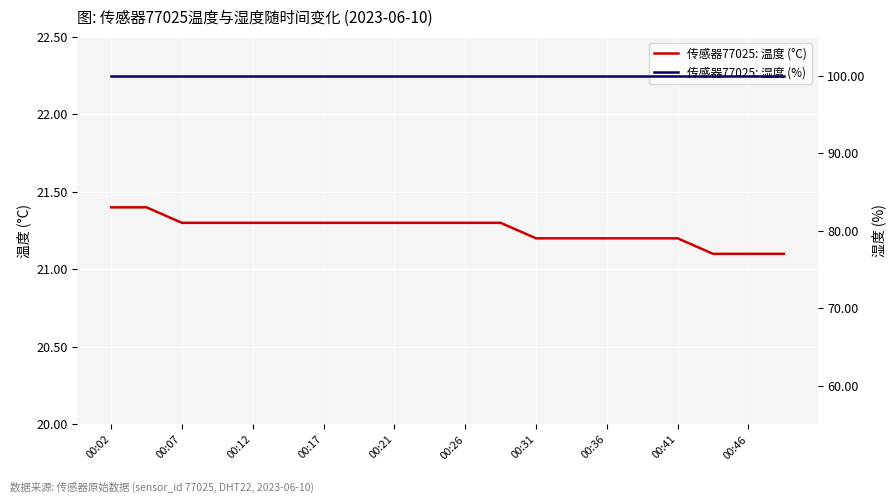

What is the difference between the second highest and second lowest values in the 传感器77025: 温度 (°C) series?

0.3